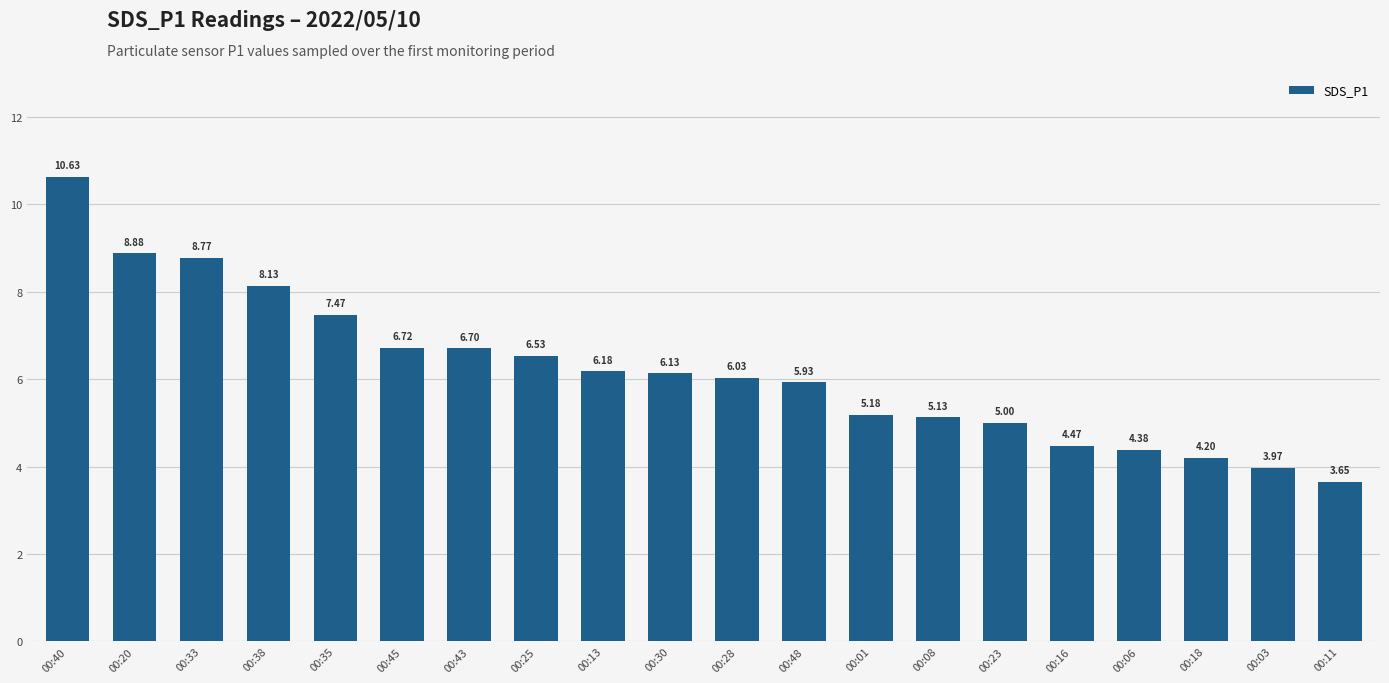

Does the chart contain stacked bars?

No